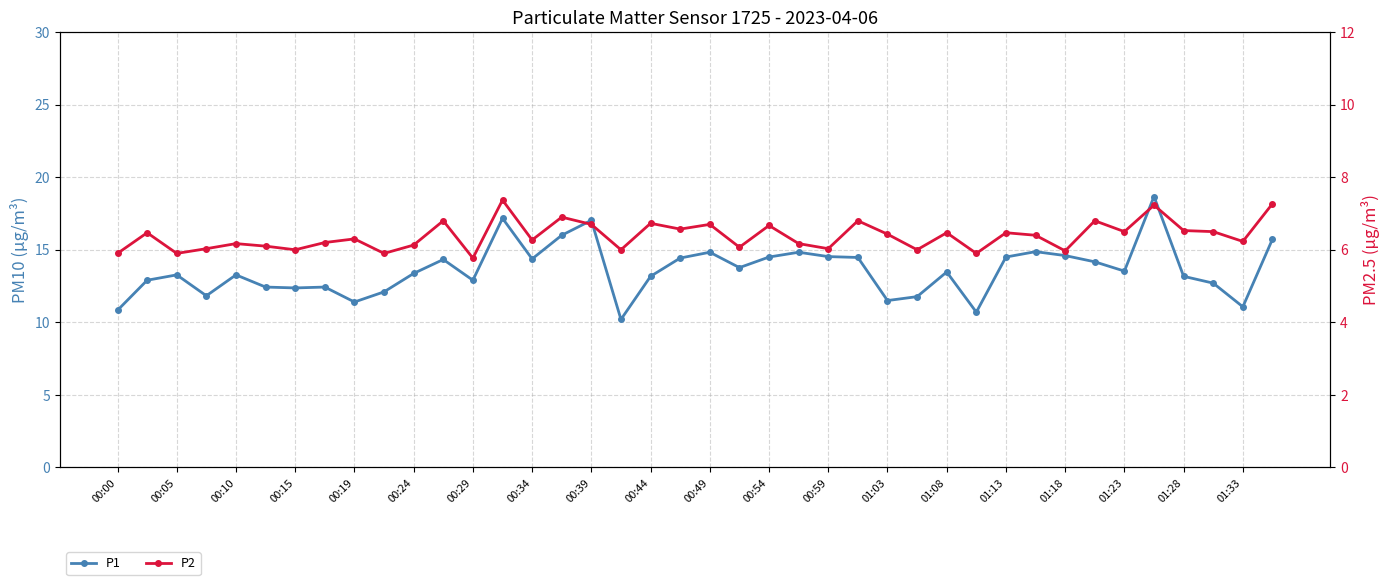

At which category is the sum across all series the highest?

35